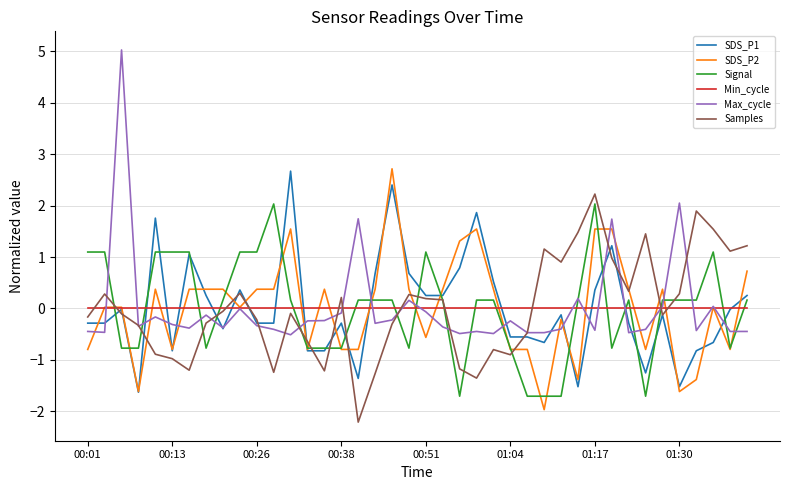

What is the maximum value shown in the chart?

5.0